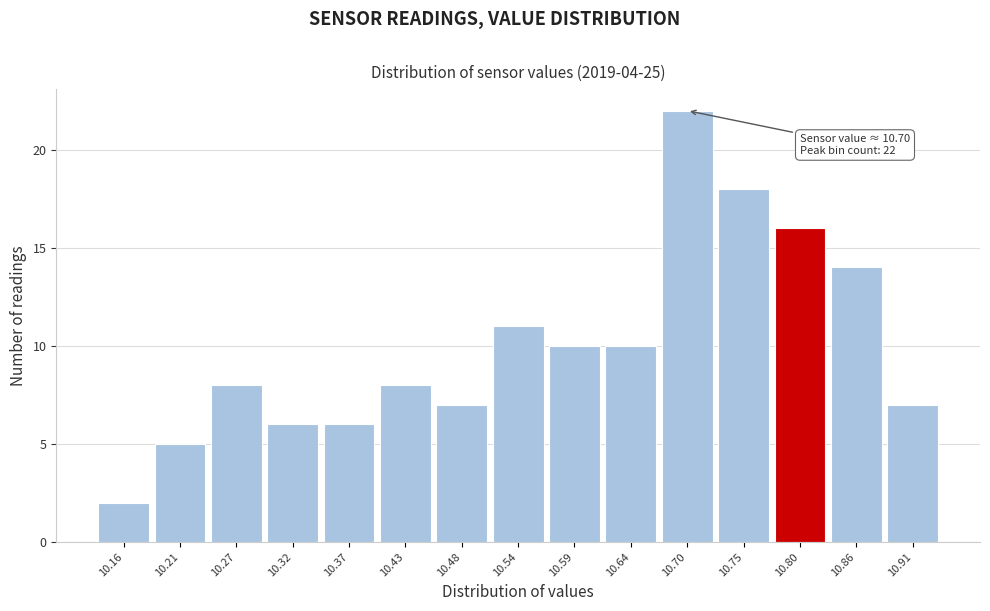

Over which range of the x-axis is the bar tallest?

10.670 to 10.724